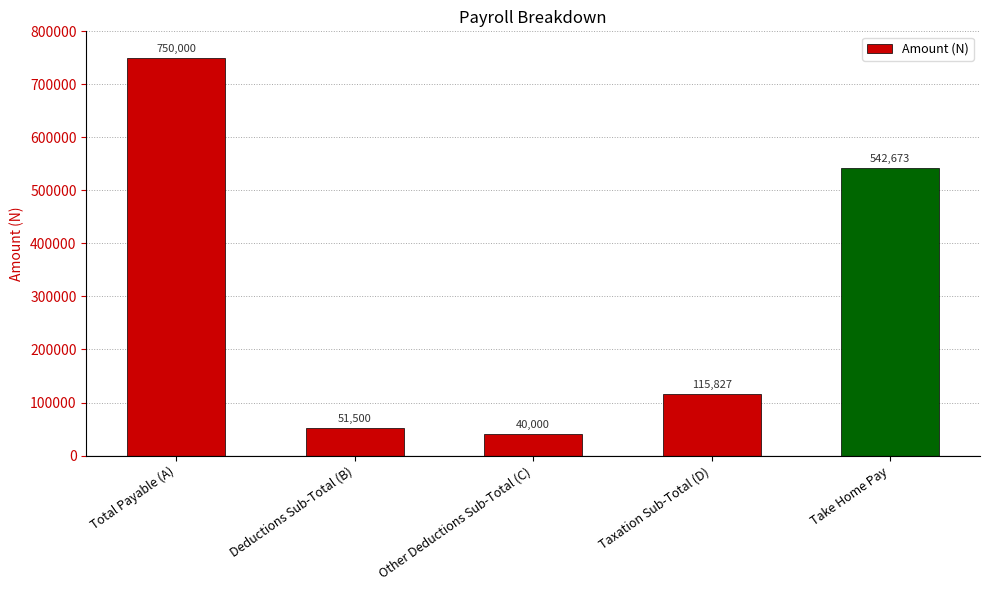

What is the difference between the maximum and second lowest values?

698500.0